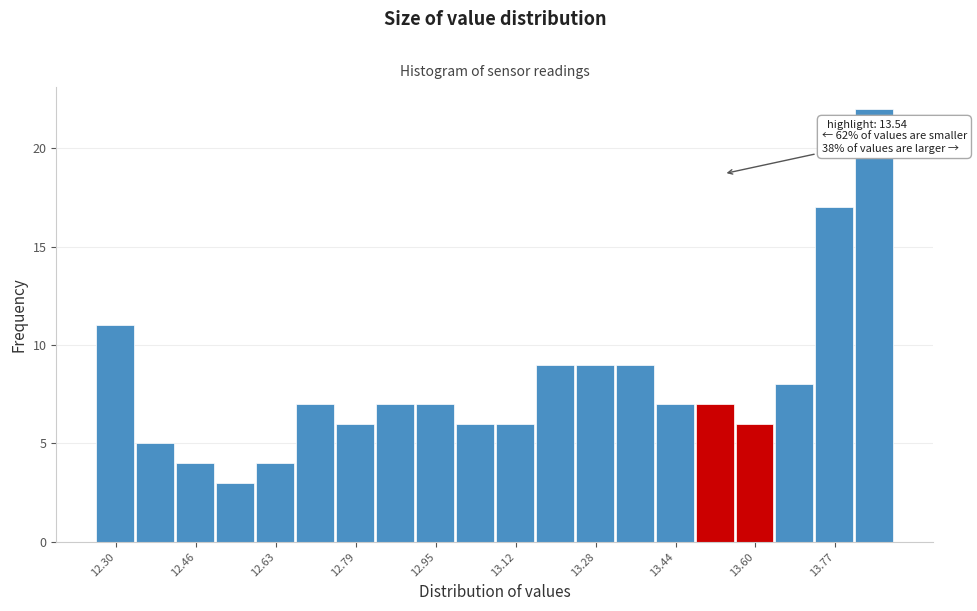

Which range on the x-axis has the tallest bar?

13.80 to 13.90